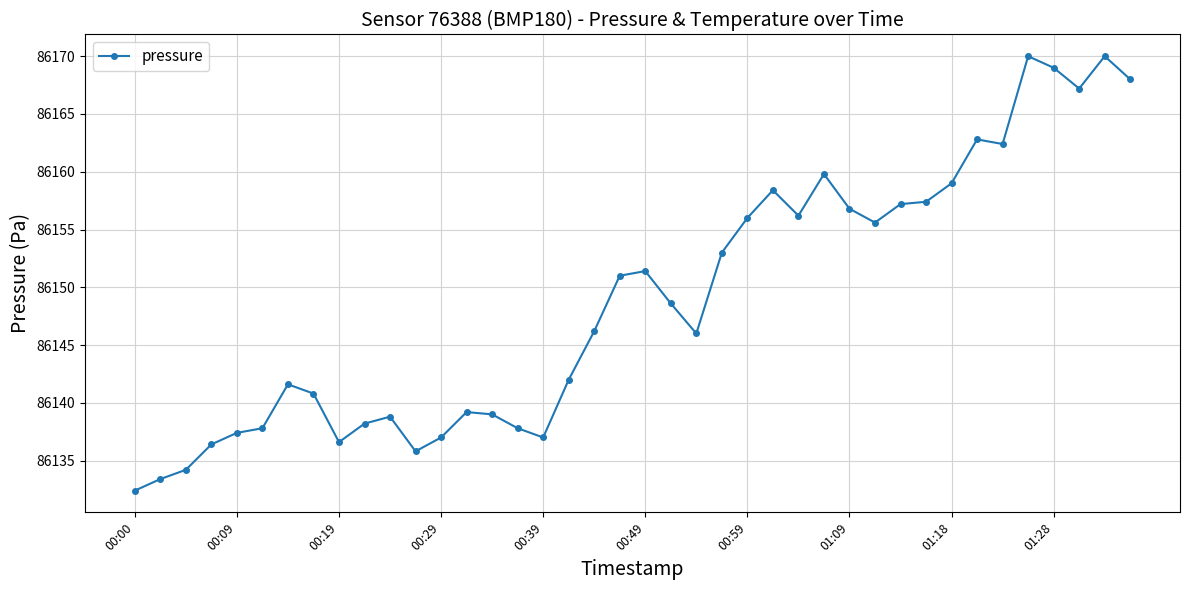

What is the greatest value displayed?

86170.0